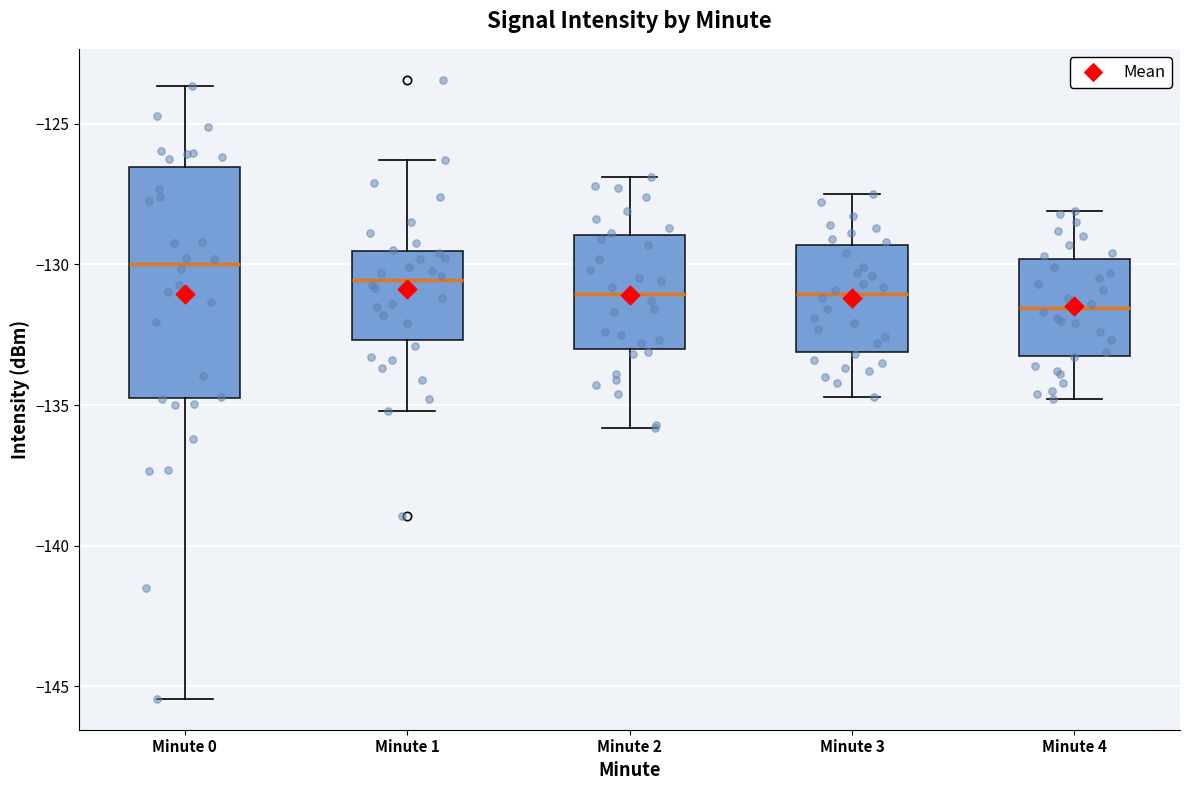

Reading left to right, read every box against the y-axis: the position of its median line, the range the box covers, and the ends of its whiskers. The values are not printed on the chart, so give them approximately, as read against the axis.

Minute 0: median -130.0, box -135.0 to -126.5, whiskers -145.5 to -123.5
Minute 1: median -130.5, box -132.5 to -129.5, whiskers -135.0 to -126.5
Minute 2: median -131.0, box -133.0 to -129.0, whiskers -136.0 to -127.0
Minute 3: median -131.0, box -133.0 to -129.5, whiskers -134.5 to -127.5
Minute 4: median -131.5, box -133.0 to -130.0, whiskers -135.0 to -128.0